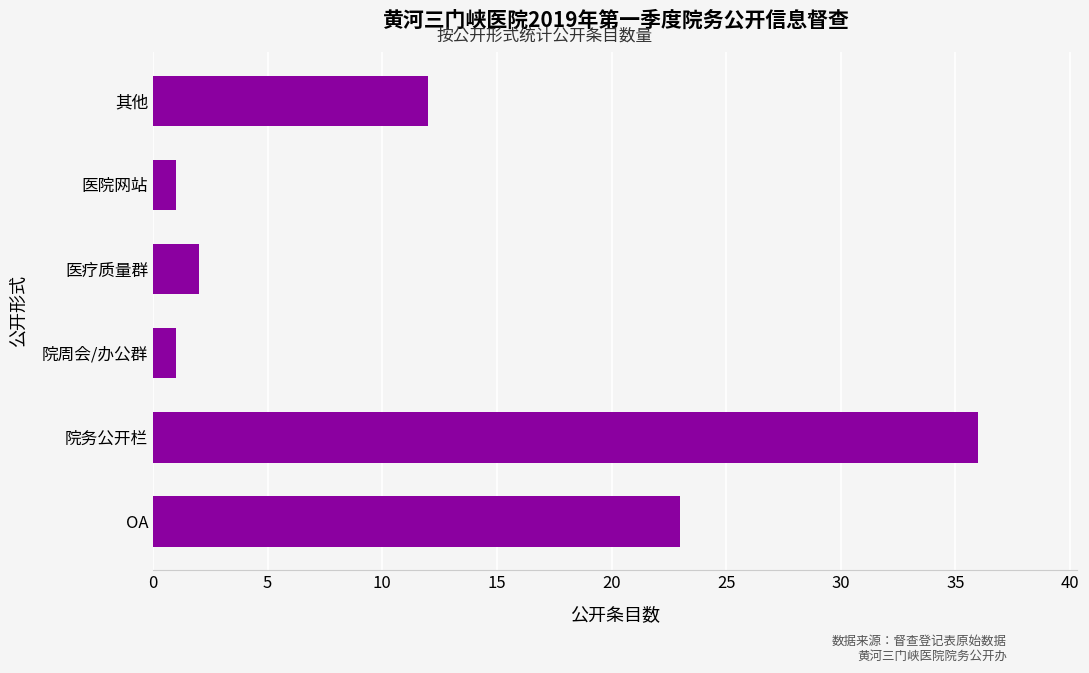

True or false: the data shows 23 at OA.

True